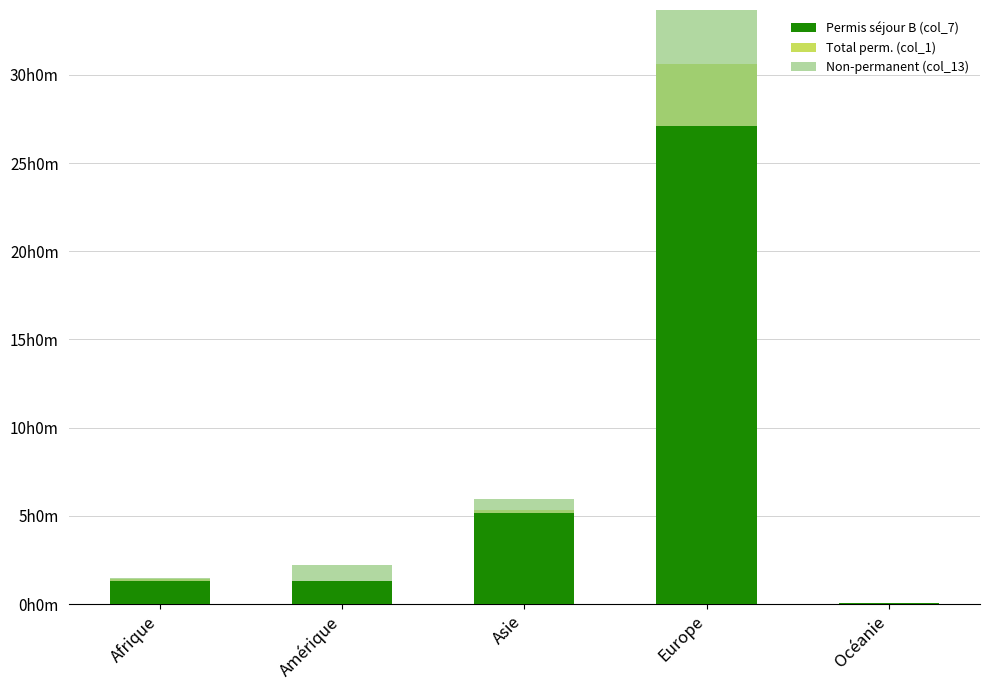

How many distinct data groups are displayed?

3